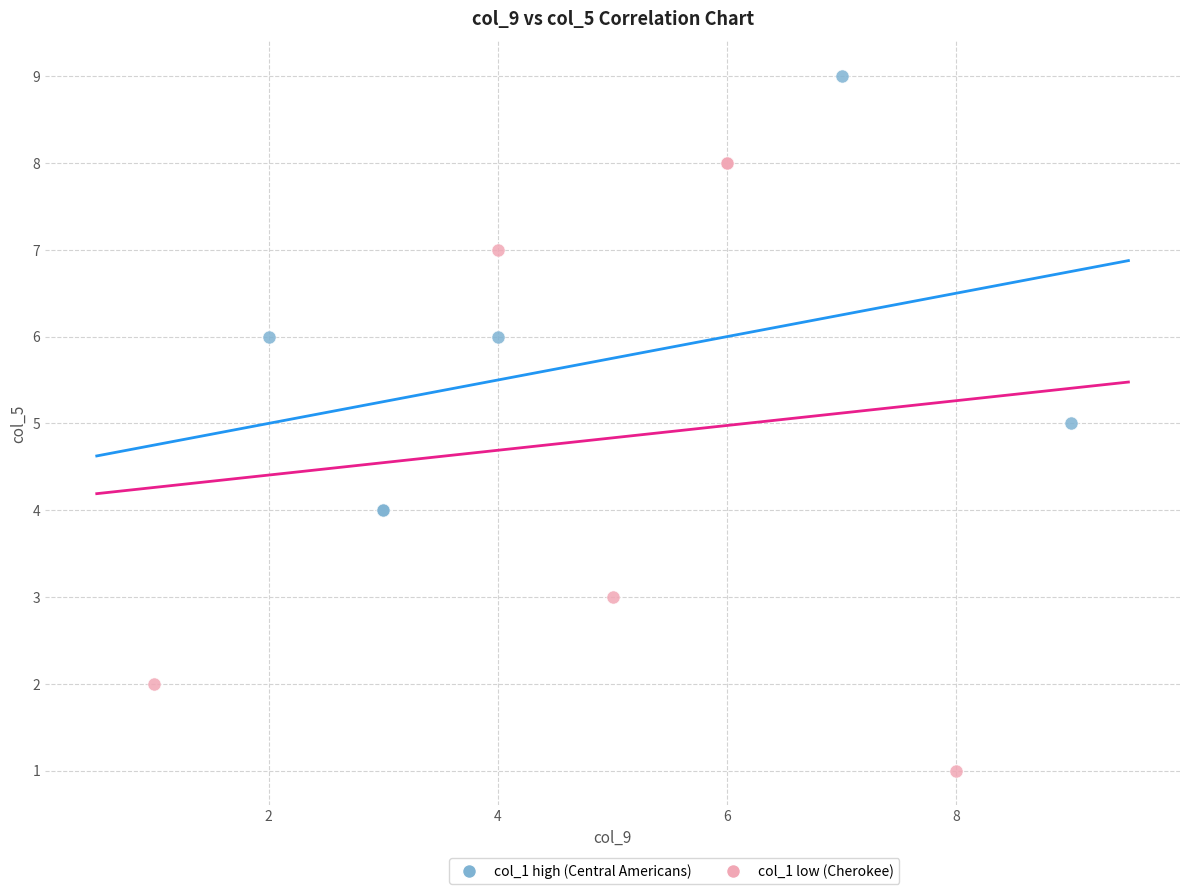

Which series reaches the minimum Y coordinate?

col_1 low (Cherokee)